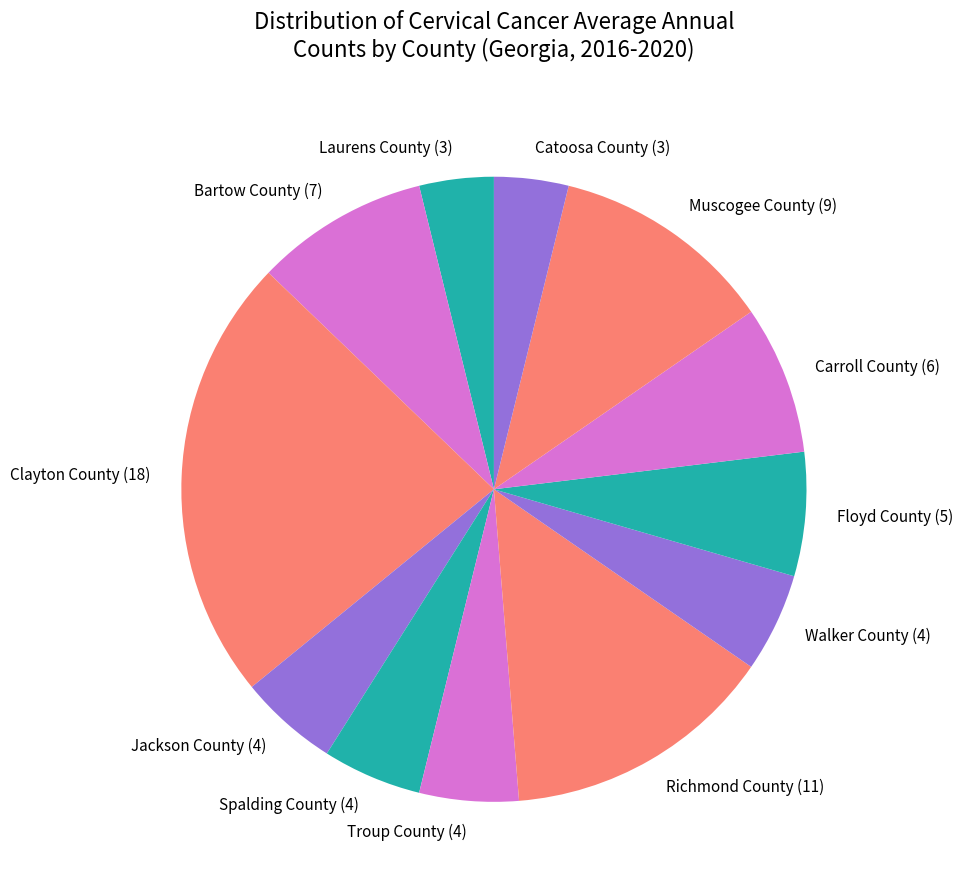

Is there any slice that represents more than half of the pie?

No